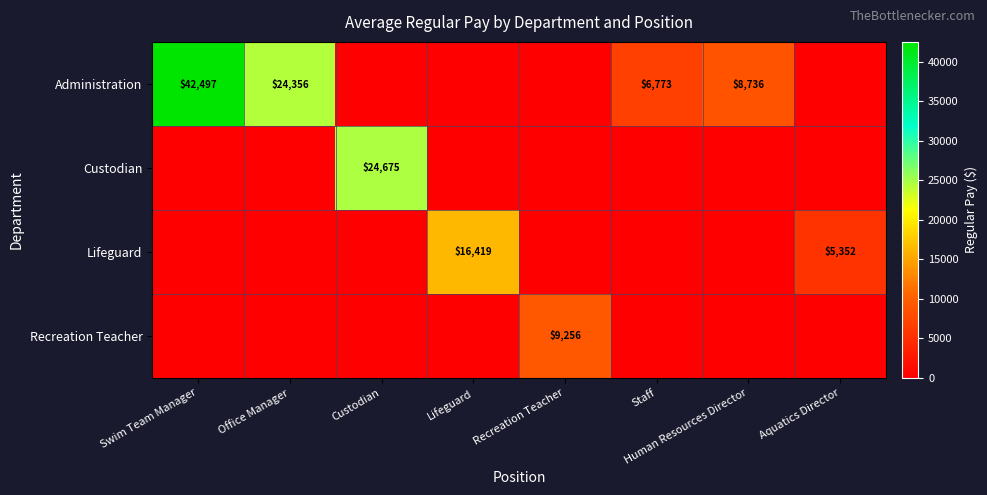

Where is Administration nearest to the value 21248?

Office Manager